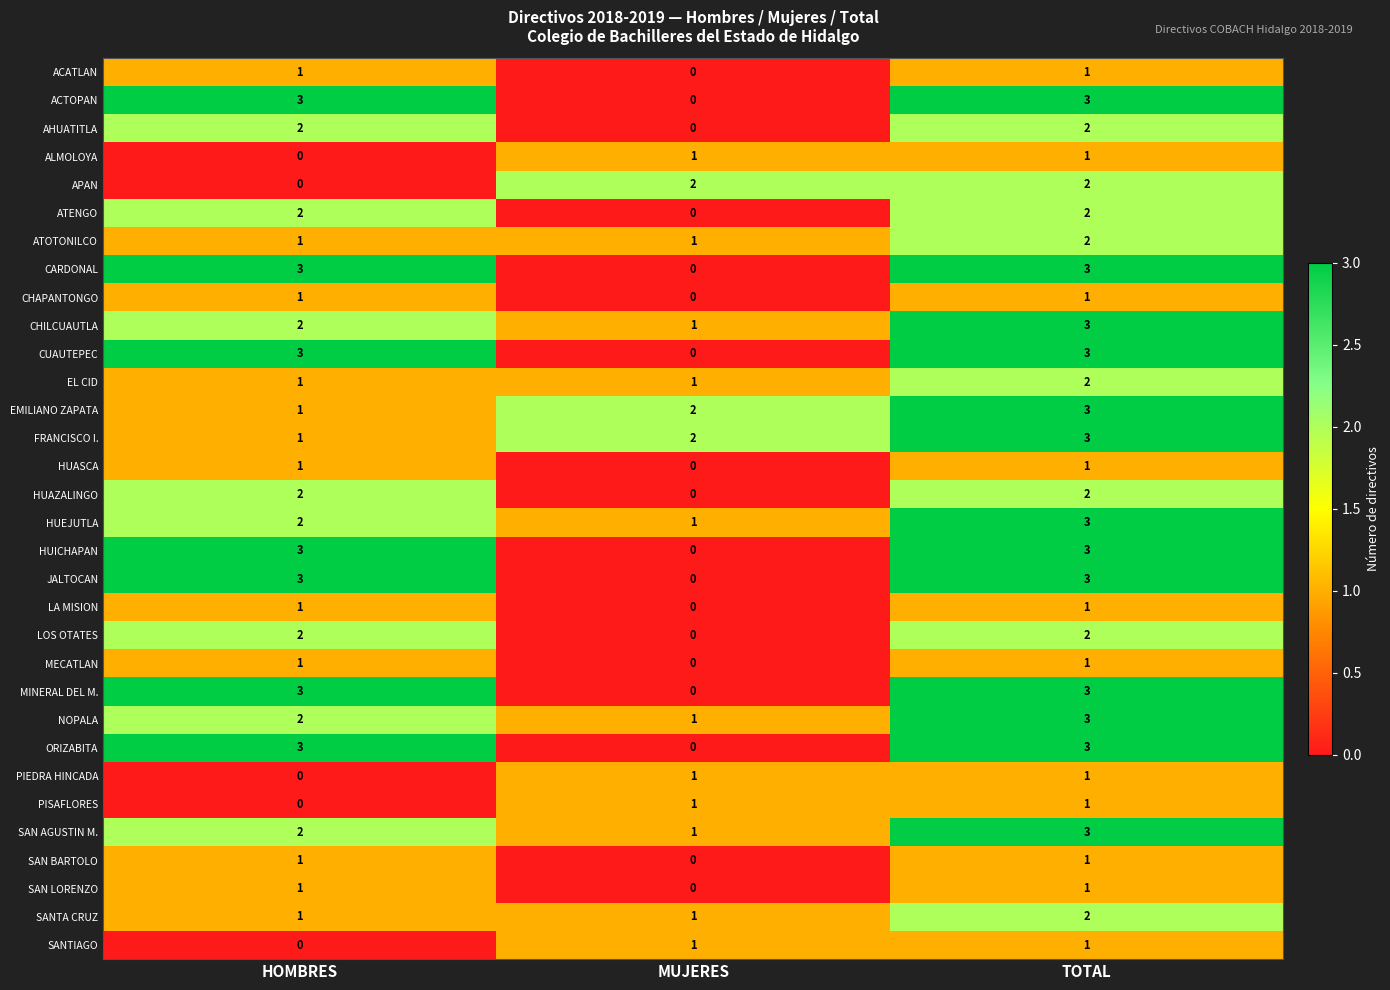

How many SANTIAGO values are between 0 and 1?

3